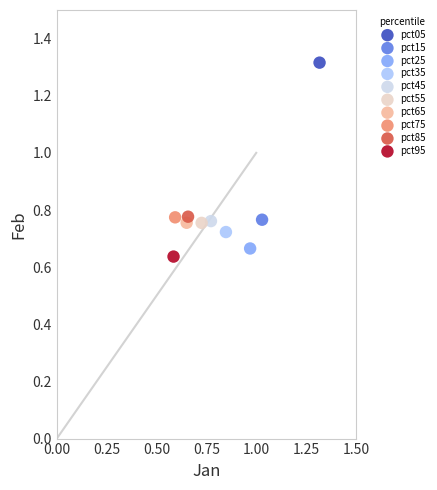

What are all the series names shown in the legend?

pct05, pct15, pct25, pct35, pct45, pct55, pct65, pct75, pct85, pct95